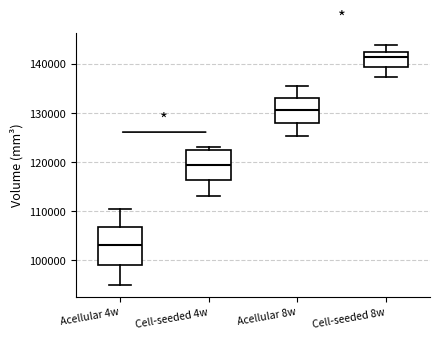

Which box is the tallest, from its lower edge to its upper edge?

Acellular 4w